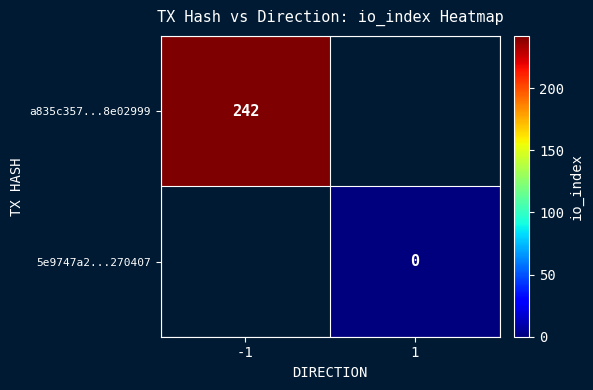

The value of a835c357...8e02999 at -1 is 345. True or false?

False